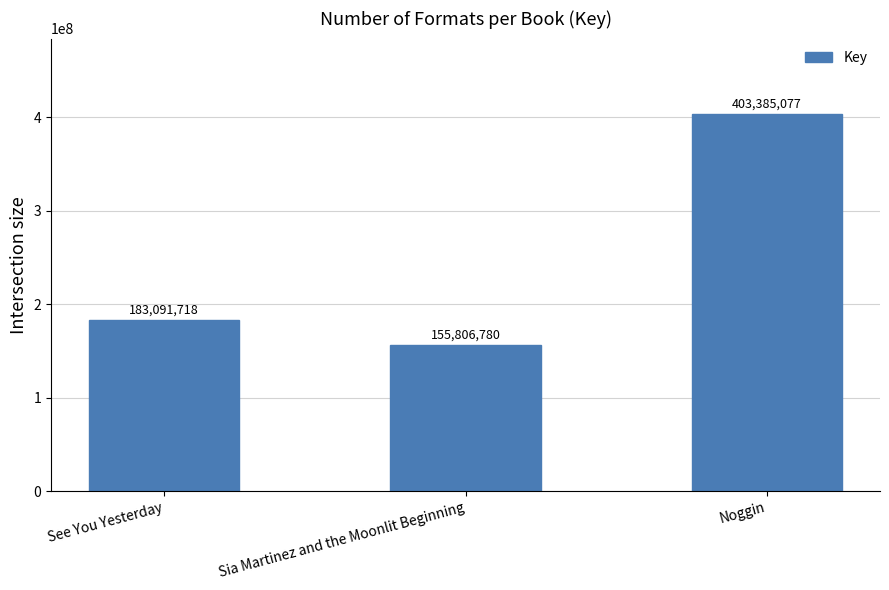

Is it true that the value at See You Yesterday is 52430950?

False